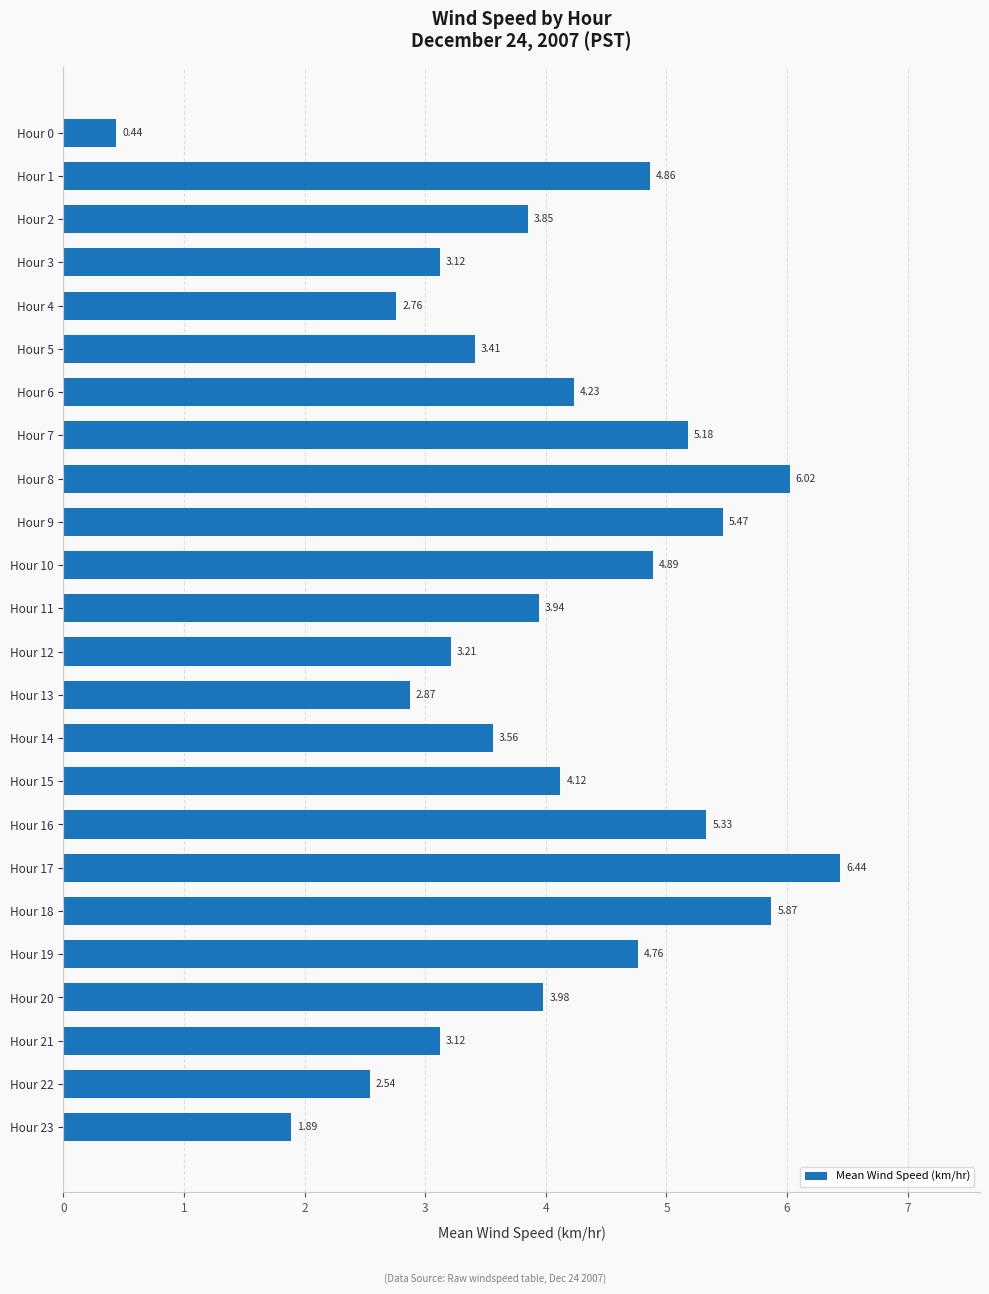

Which has a higher value, Hour 13 or Hour 0?

Hour 13